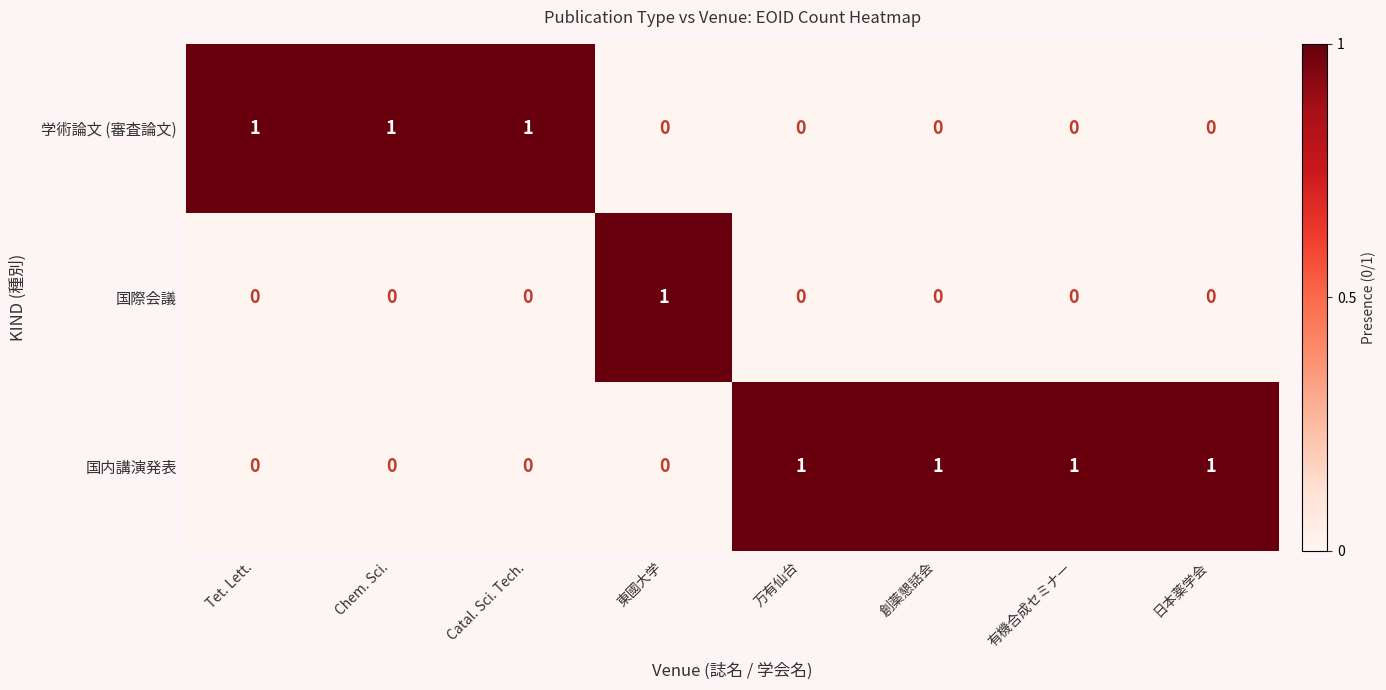

List the series in order of their overall mean, lowest first.

国際会議, 学術論文 (審査論文), 国内講演発表